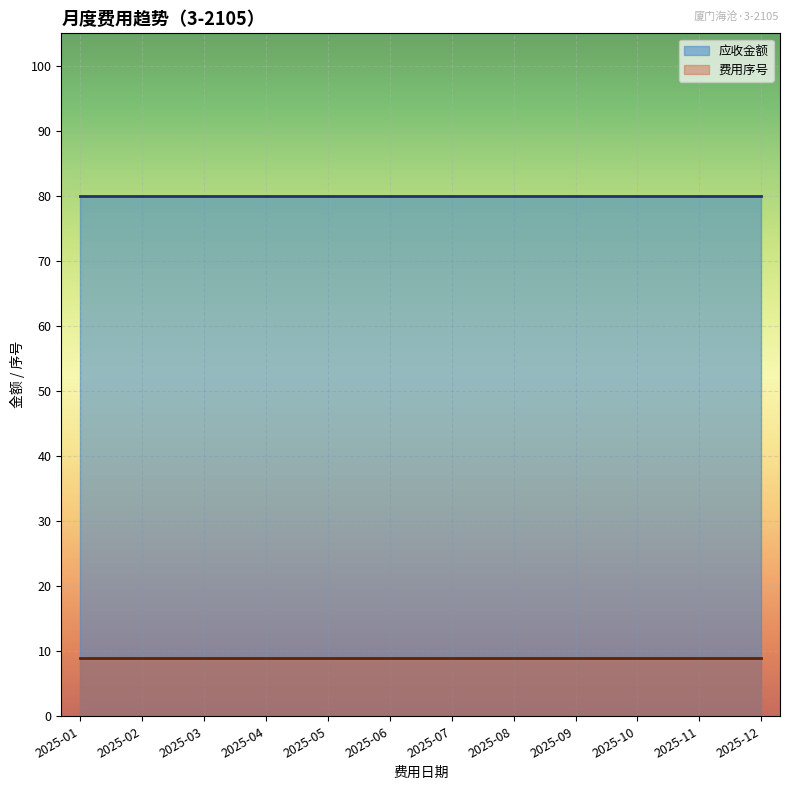

Where is 应收金额 nearest to the value 80?

2025-01